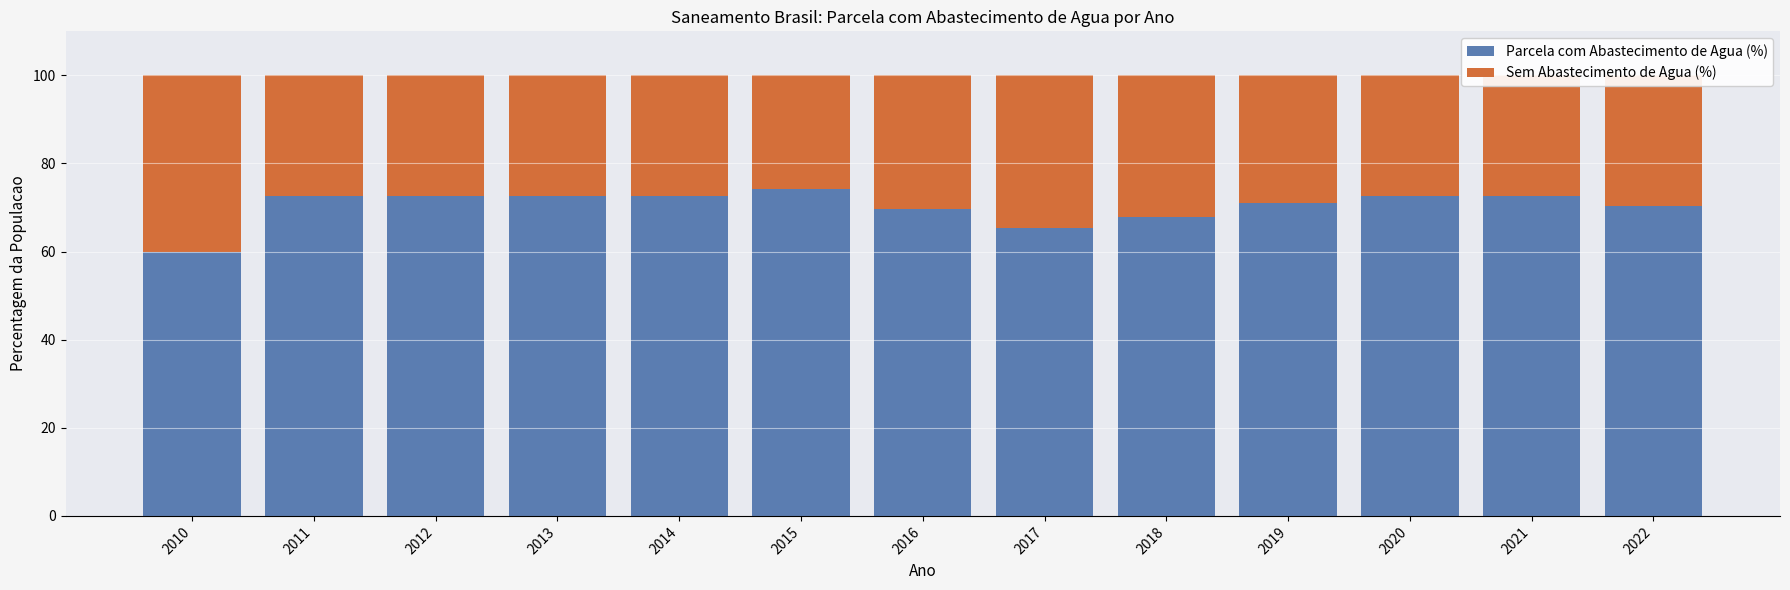

How many data points in Parcela com Abastecimento de Agua (%) are above 72?

7